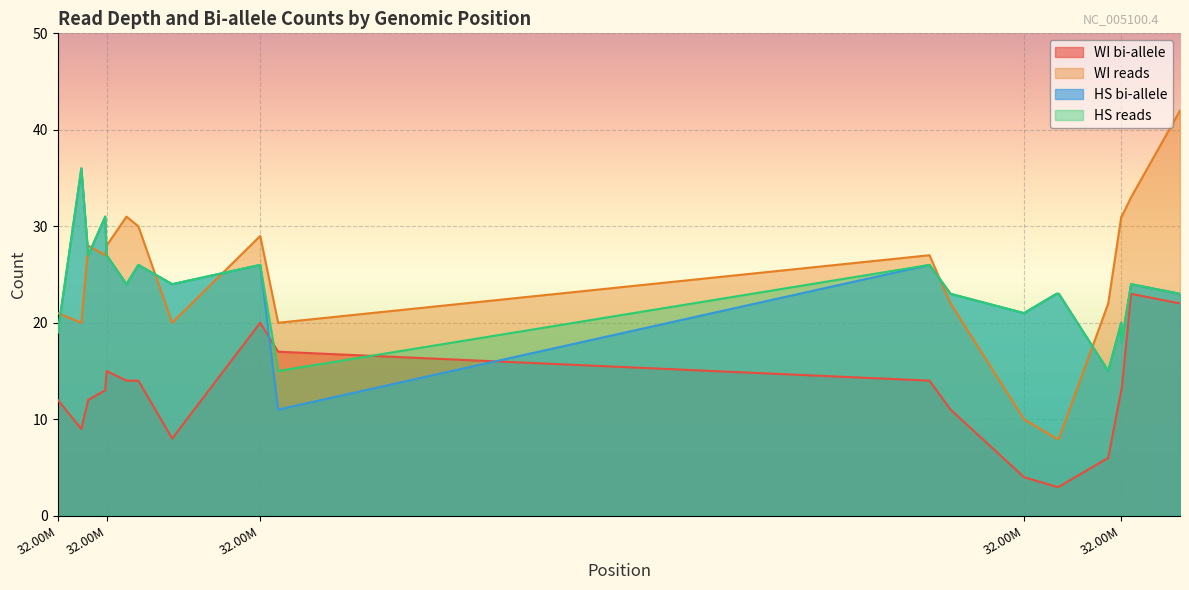

True or false: HS reads and HS bi-allele intersect in this chart.

False